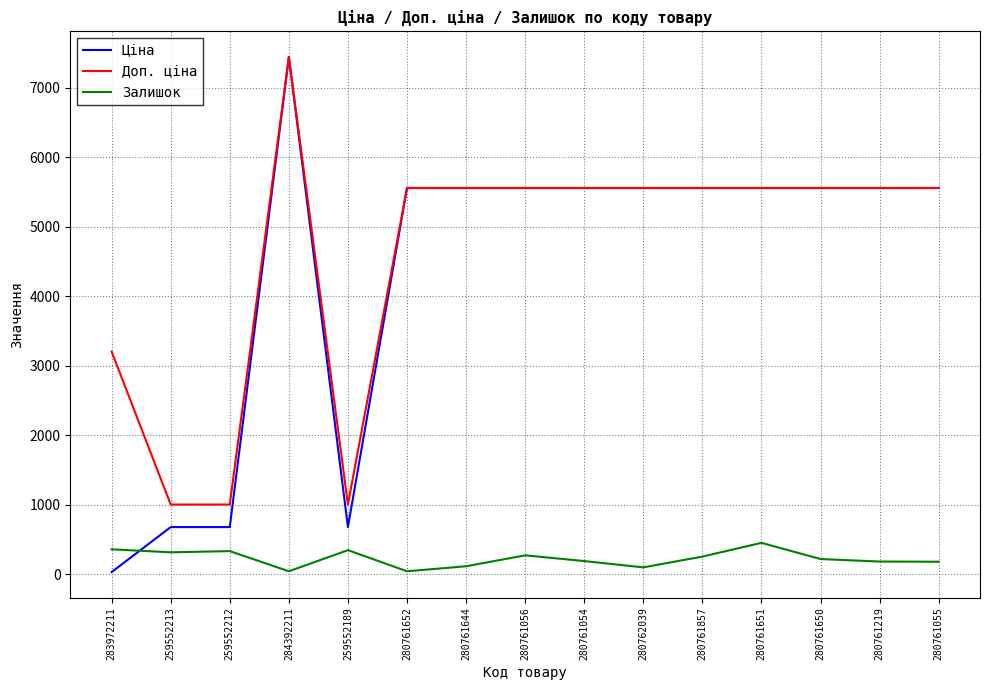

Rank the series at 259552213 from lowest to highest value.

Залишок, Ціна, Доп. ціна